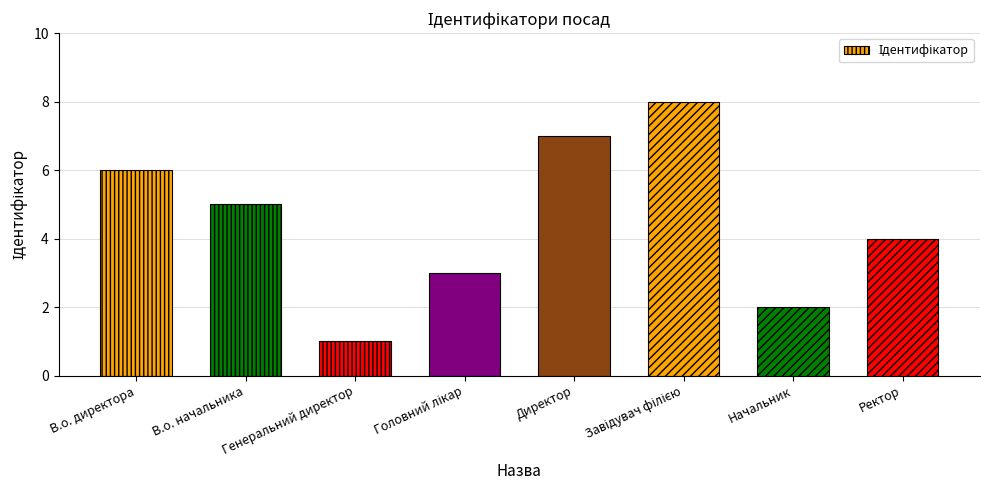

How many values are between 3 and 7?

5